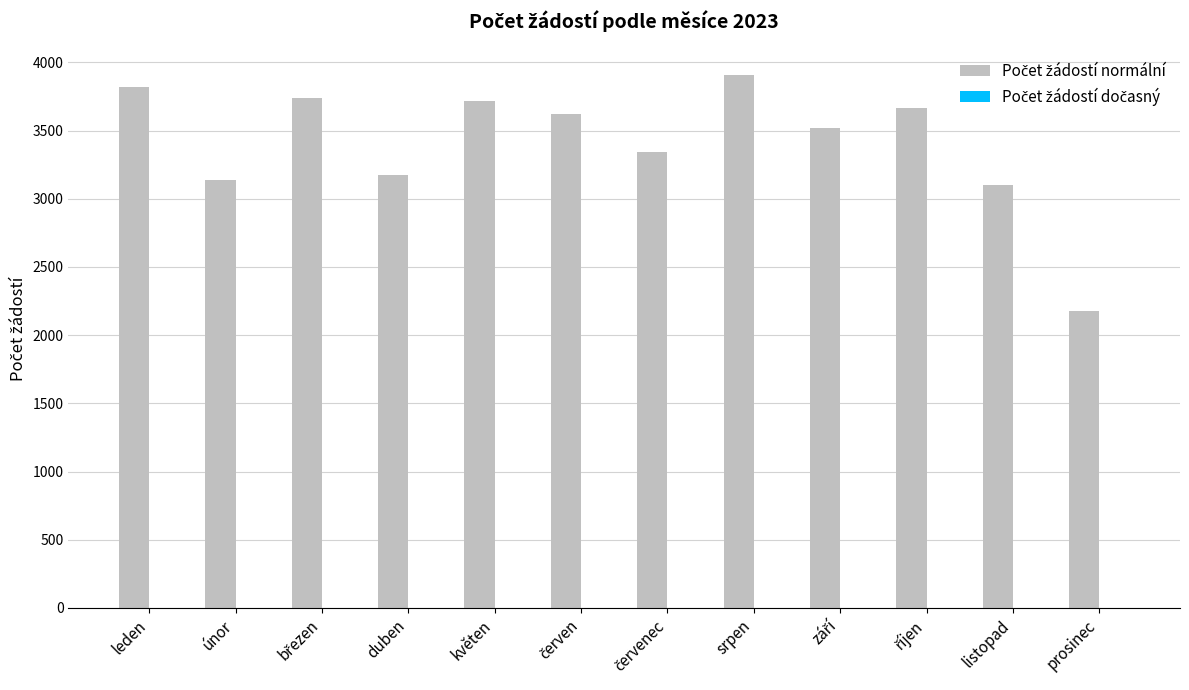

How many series are shown in this chart?

2